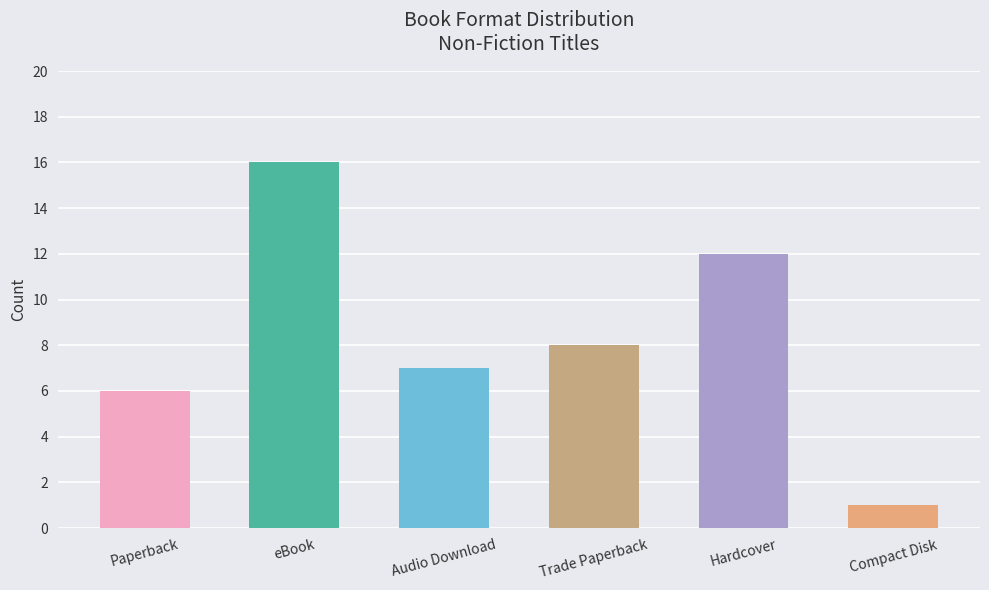

What is the average value?

8